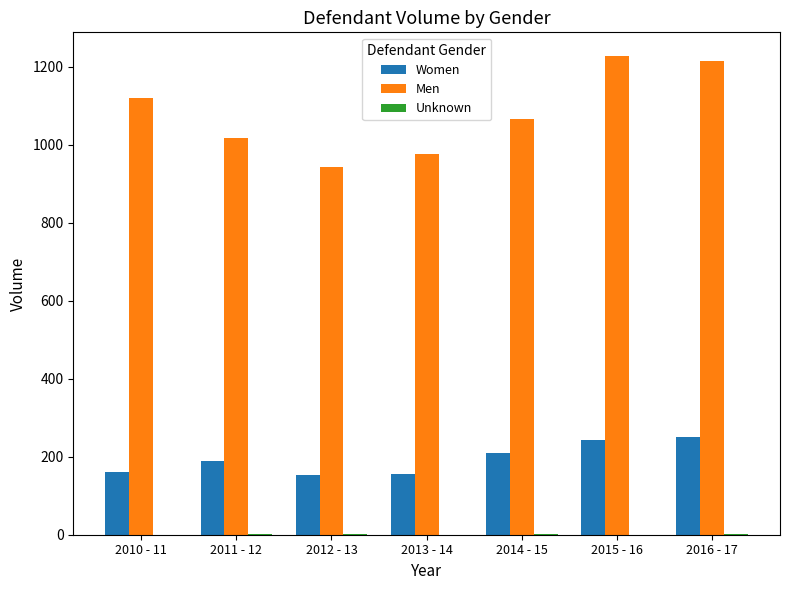

What is the maximum value shown in the chart?

1227